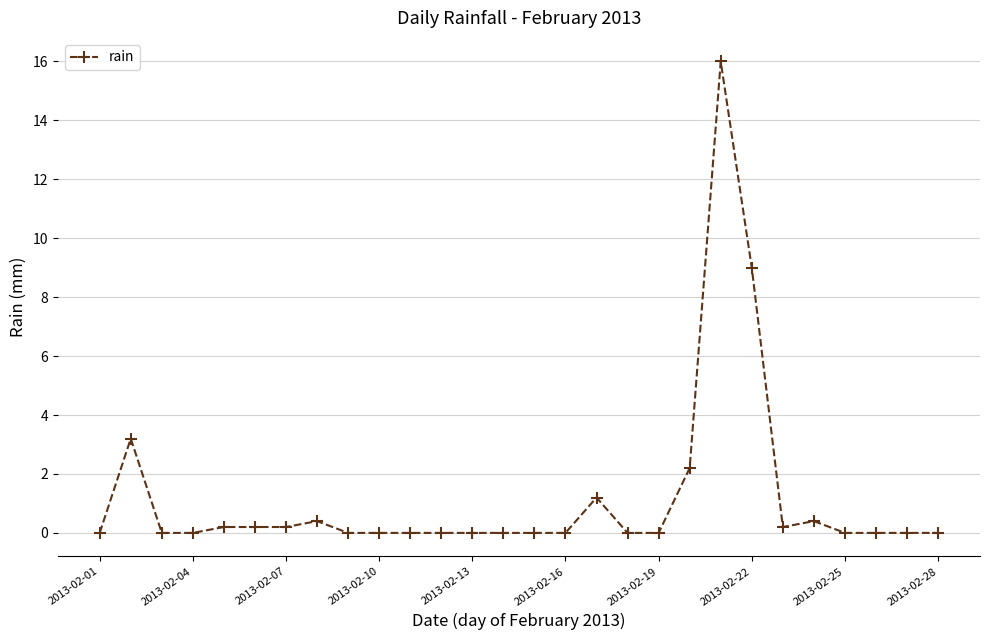

What is the maximum value shown in the chart?

16.0